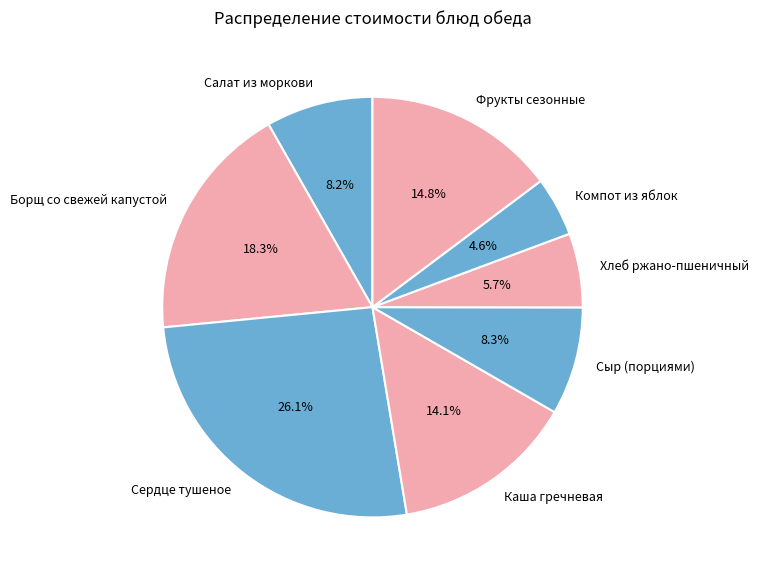

To the nearest percent, what is the difference between the Фрукты сезонные and Сыр (порциями) slice percentages?

6%